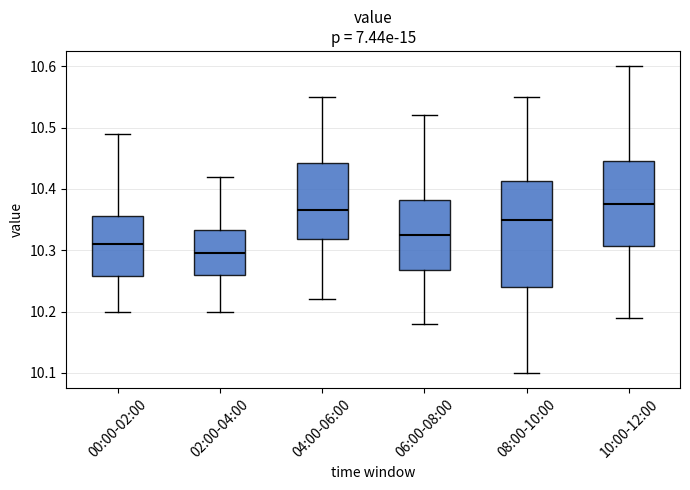

Reading left to right, read every box against the y-axis: the position of its median line, the range the box covers, and the ends of its whiskers. The values are not printed on the chart, so give them approximately, as read against the axis.

00:00-02:00: median 10.31, box 10.26 to 10.36, whiskers 10.20 to 10.49
02:00-04:00: median 10.30, box 10.26 to 10.33, whiskers 10.20 to 10.42
04:00-06:00: median 10.37, box 10.32 to 10.44, whiskers 10.22 to 10.55
06:00-08:00: median 10.33, box 10.27 to 10.38, whiskers 10.18 to 10.52
08:00-10:00: median 10.35, box 10.24 to 10.41, whiskers 10.10 to 10.55
10:00-12:00: median 10.38, box 10.31 to 10.45, whiskers 10.19 to 10.60